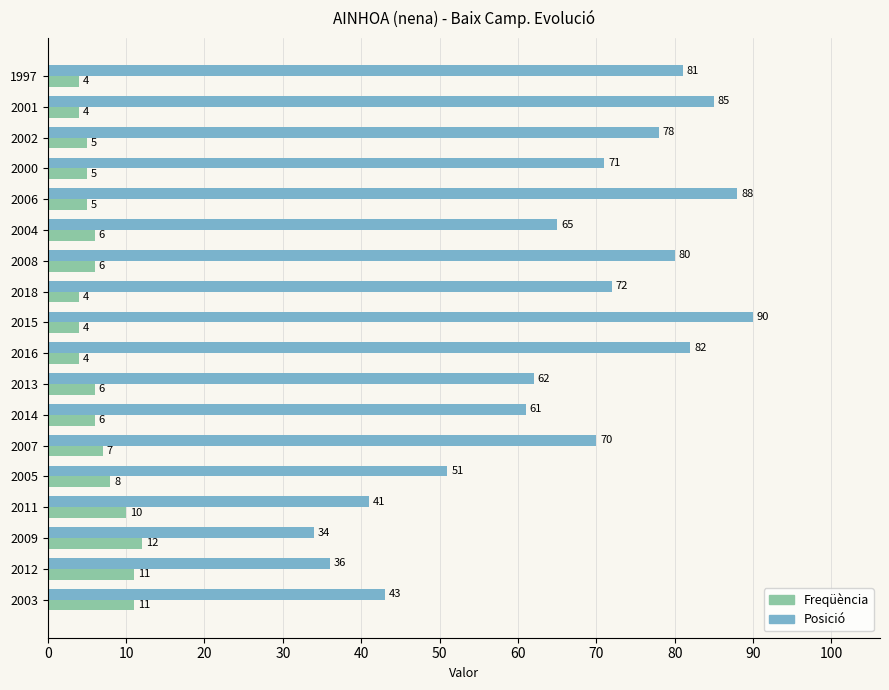

Rank the series by their maximum value, from highest to lowest.

Posició, Freqüència